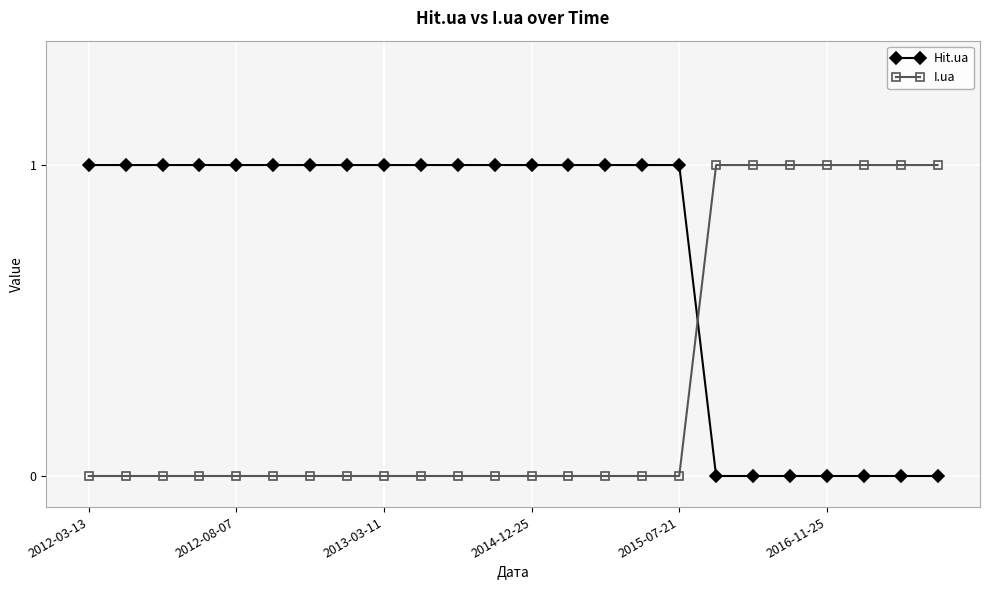

List the series in order of their overall mean, highest first.

Hit.ua, I.ua